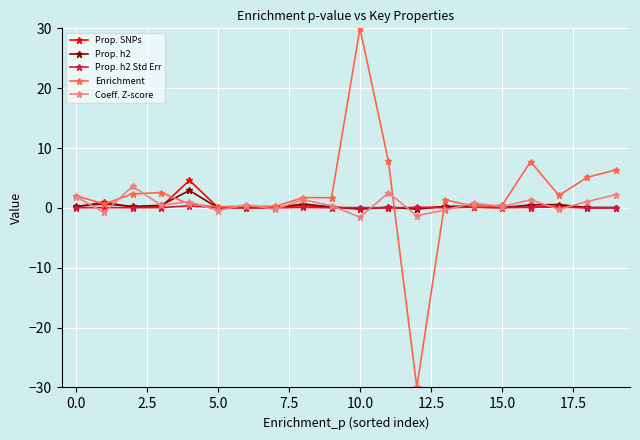

Count the number of categories in the chart.

20